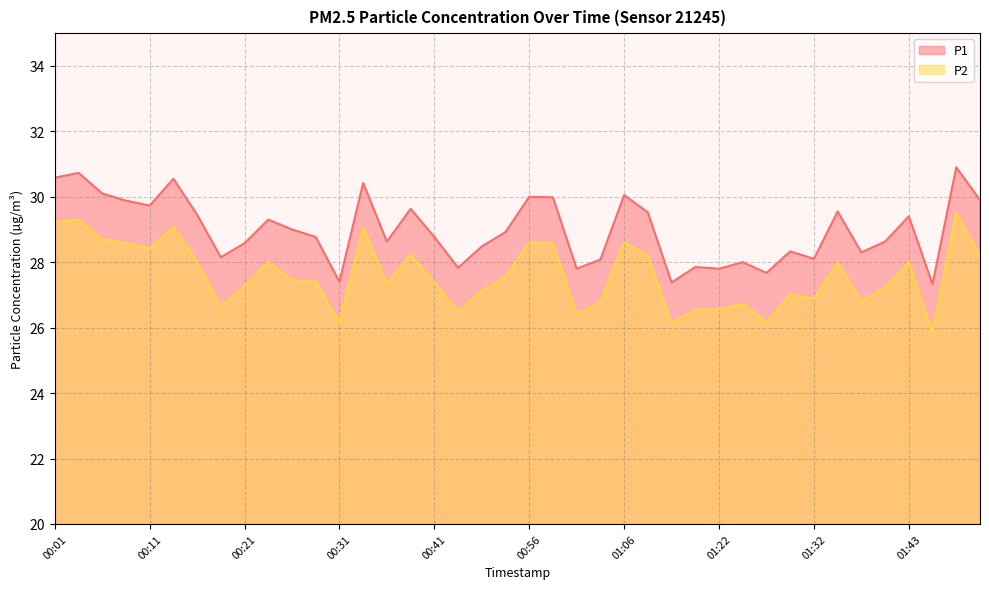

List the series in order of their peak value, lowest first.

P2, P1